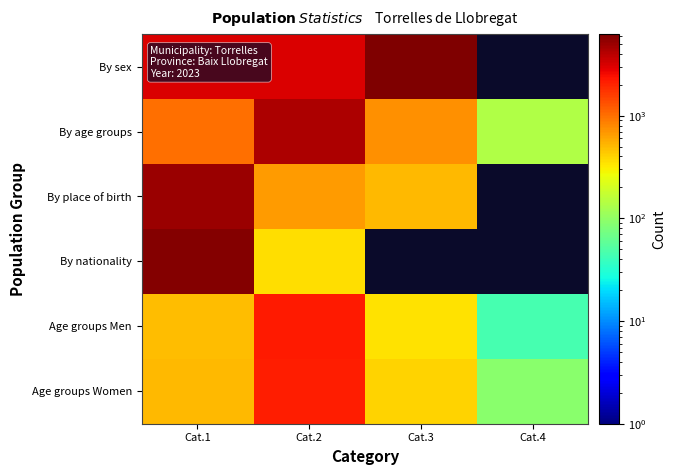

Is it true that By sex equals 4697.7 at Cat.2?

False